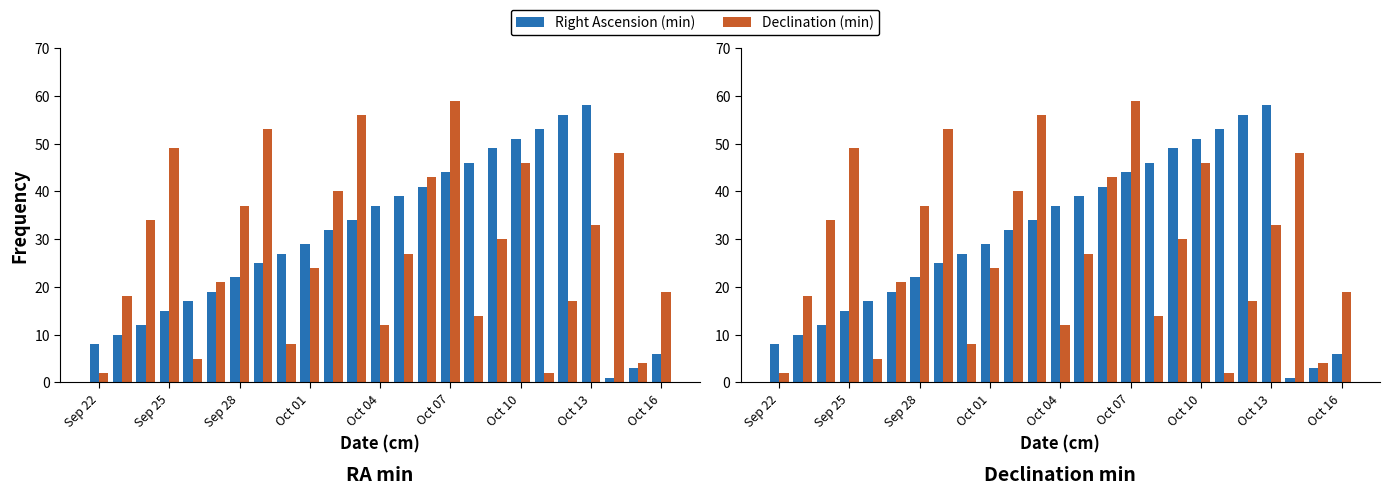

Which series has the largest total across all categories?

Right Ascension (min)